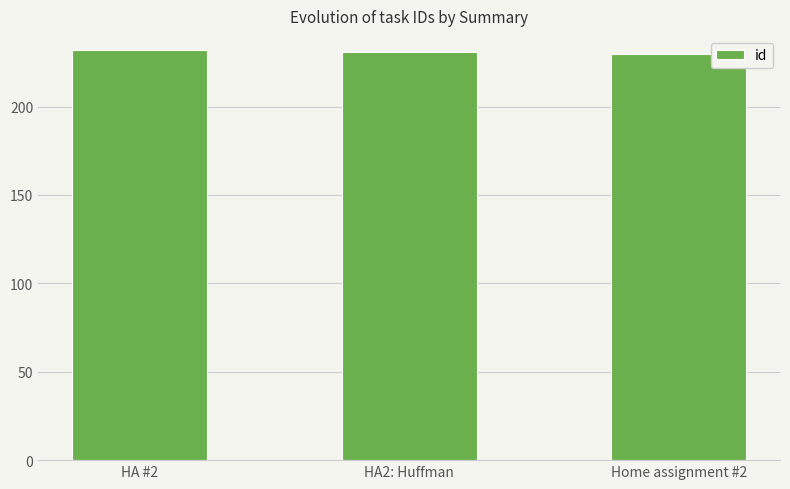

What is the minimum value shown in the chart?

230